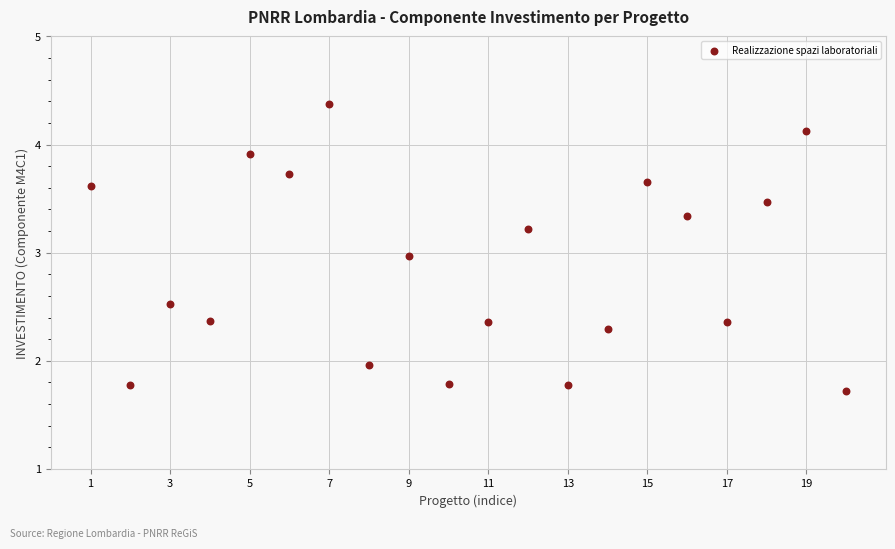

What is the range of X values (max minus min)?

19.0